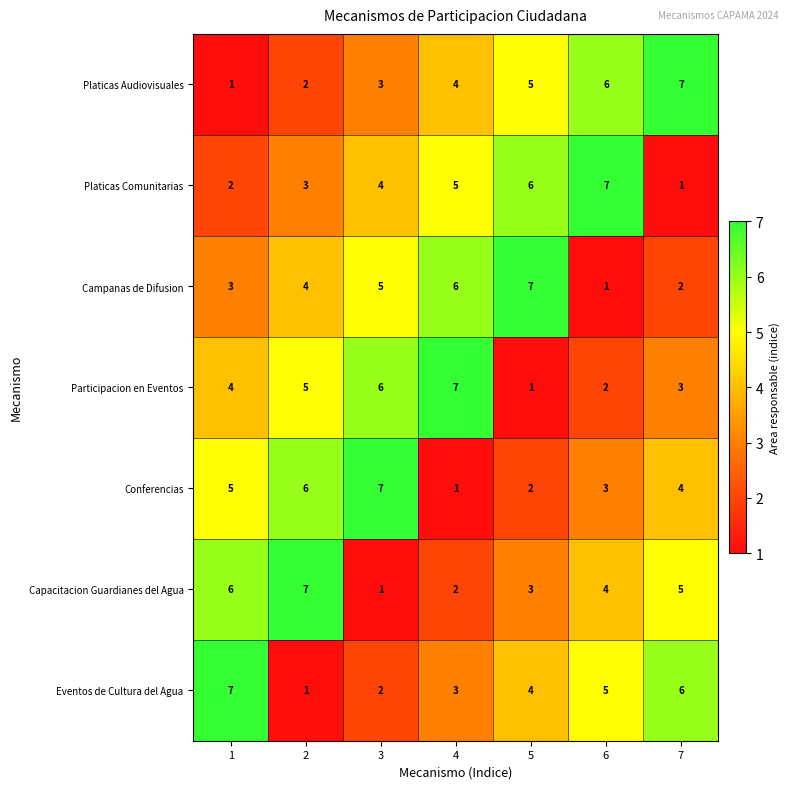

What is the highest value of the Capacitacion Guardianes del Agua series?

7